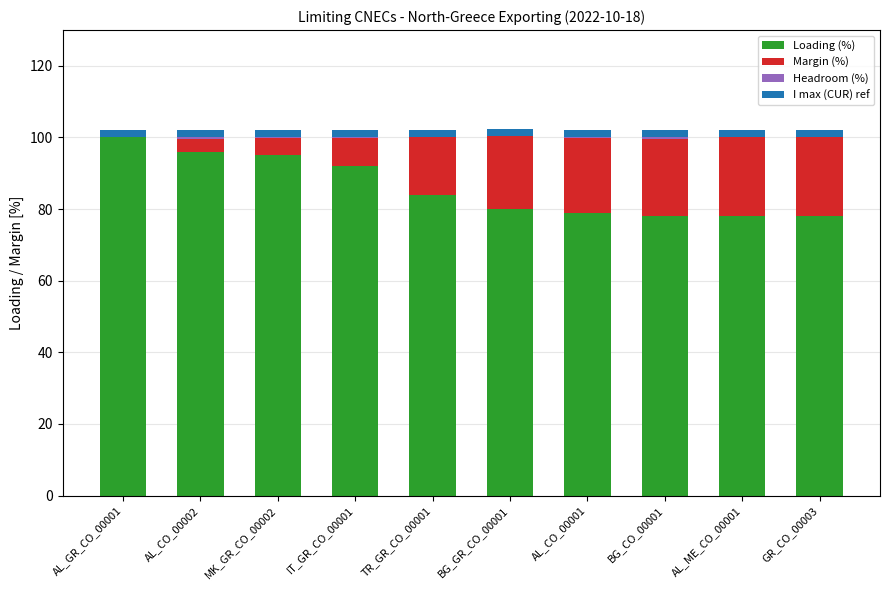

The value of Loading (%) at BG_GR_CO_00001 is 80.0. True or false?

True